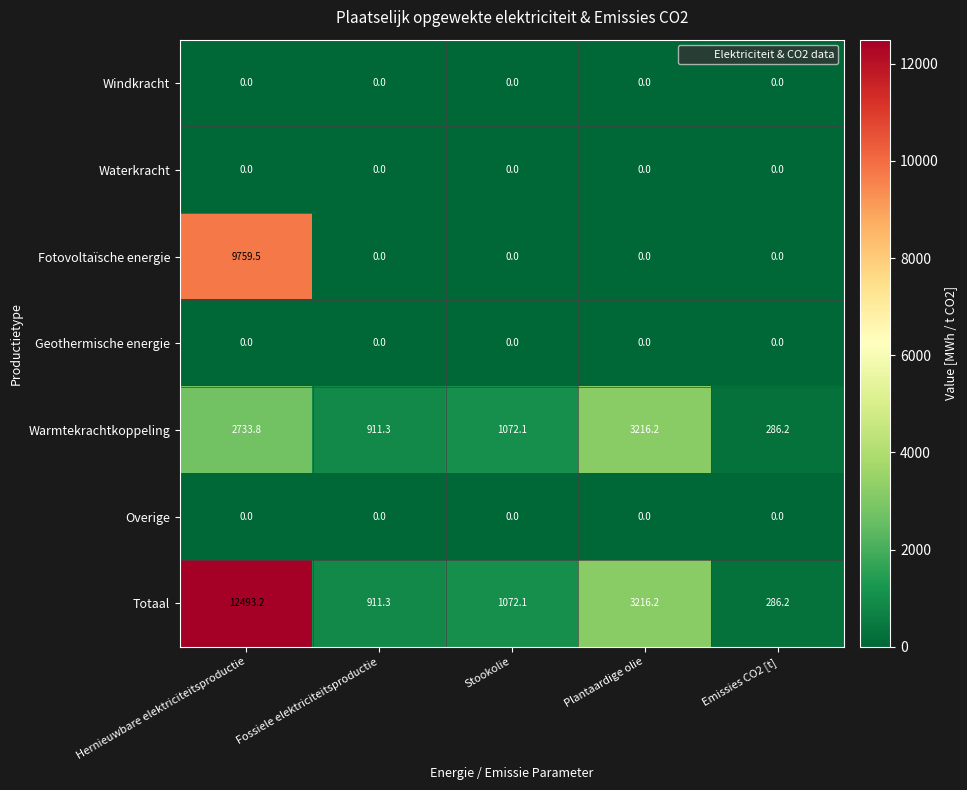

What is the difference between the maximum and minimum values in the Totaal series?

12207.0